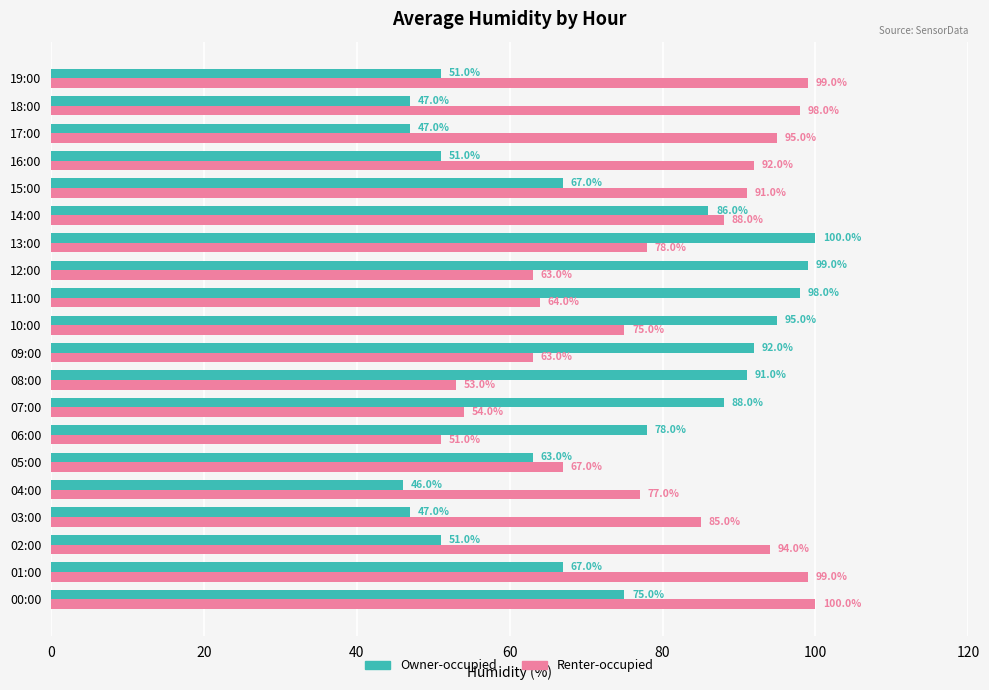

Count the number of categories in the chart.

20